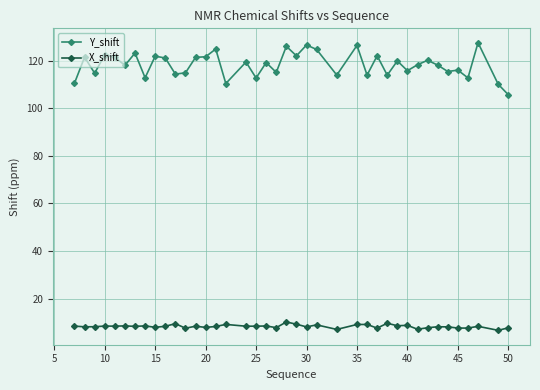

Rank the series by their average value, from lowest to highest.

X_shift, Y_shift